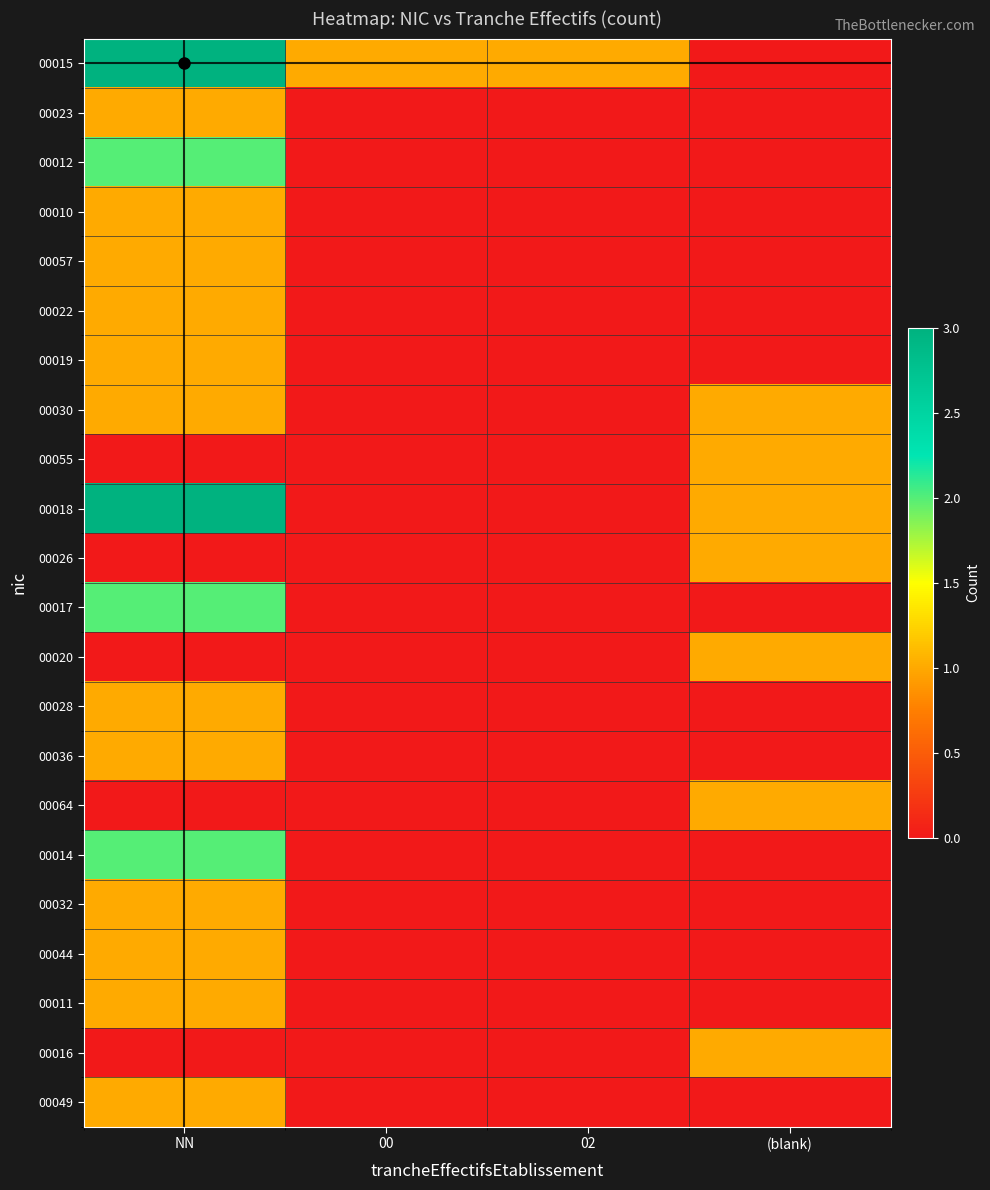

Reading left to right, extract all data points from this chart.

00015: NN=3	00=1	02=1	(blank)=0
00023: NN=1	00=0	02=0	(blank)=0
00012: NN=2	00=0	02=0	(blank)=0
00010: NN=1	00=0	02=0	(blank)=0
00057: NN=1	00=0	02=0	(blank)=0
00022: NN=1	00=0	02=0	(blank)=0
00019: NN=1	00=0	02=0	(blank)=0
00030: NN=1	00=0	02=0	(blank)=1
00055: NN=0	00=0	02=0	(blank)=1
00018: NN=3	00=0	02=0	(blank)=1
00026: NN=0	00=0	02=0	(blank)=1
00017: NN=2	00=0	02=0	(blank)=0
00020: NN=0	00=0	02=0	(blank)=1
00028: NN=1	00=0	02=0	(blank)=0
00036: NN=1	00=0	02=0	(blank)=0
00064: NN=0	00=0	02=0	(blank)=1
00014: NN=2	00=0	02=0	(blank)=0
00032: NN=1	00=0	02=0	(blank)=0
00044: NN=1	00=0	02=0	(blank)=0
00011: NN=1	00=0	02=0	(blank)=0
00016: NN=0	00=0	02=0	(blank)=1
00049: NN=1	00=0	02=0	(blank)=0